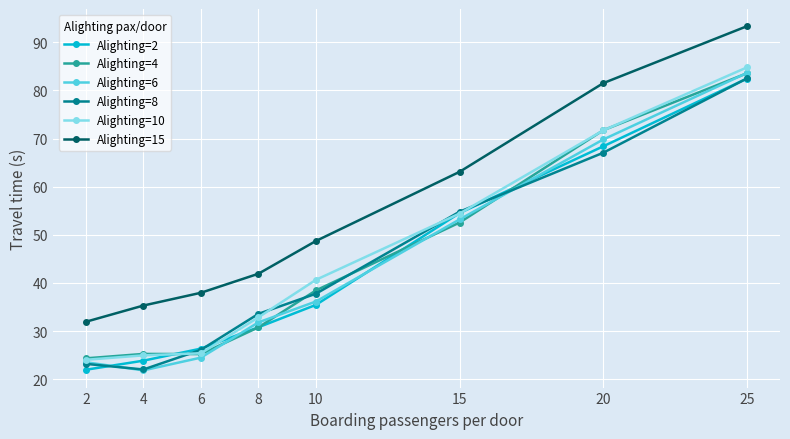

List the labels in order of Alighting=8 value, largest first.

25, 20, 15, 10, 8, 6, 2, 4